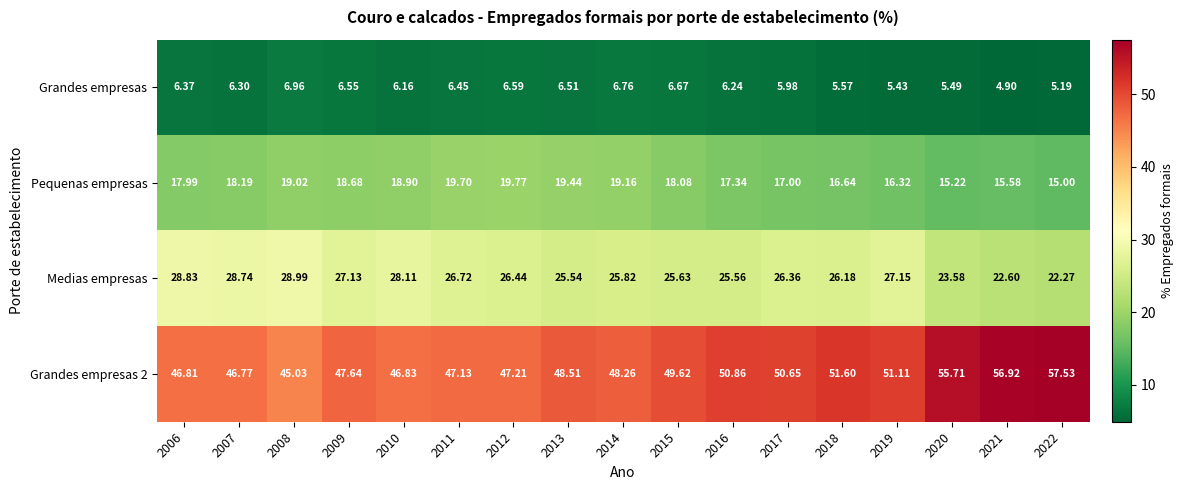

Is the value of Pequenas empresas at 2021 greater than the value of Grandes empresas 2 at 2011?

No